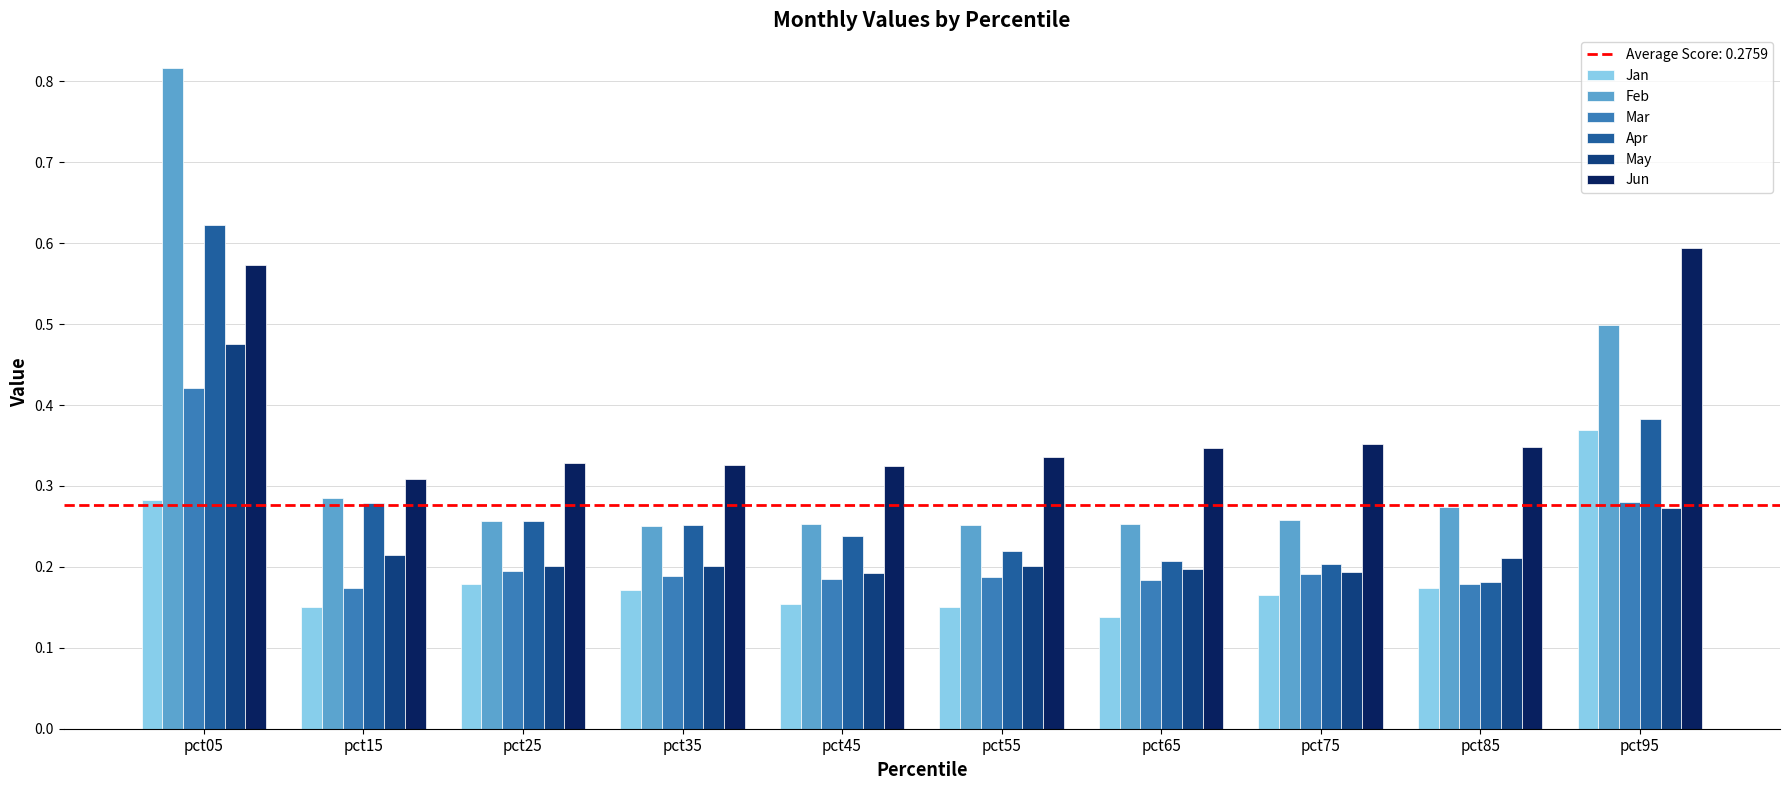

Count the Jun values in the range 0 to 1.

10